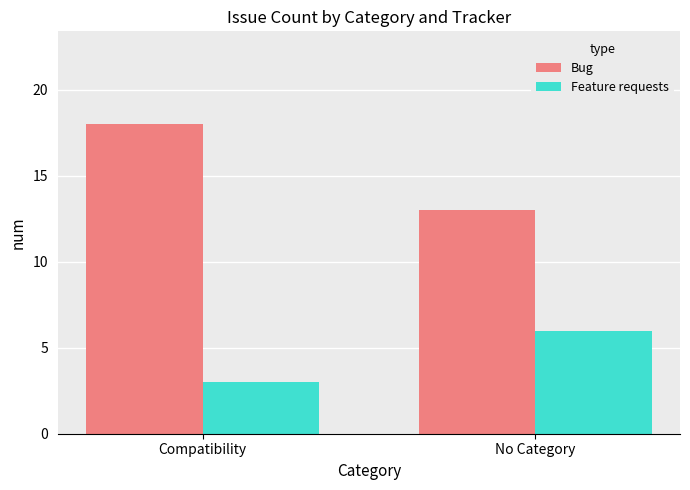

How many series are shown in this chart?

2